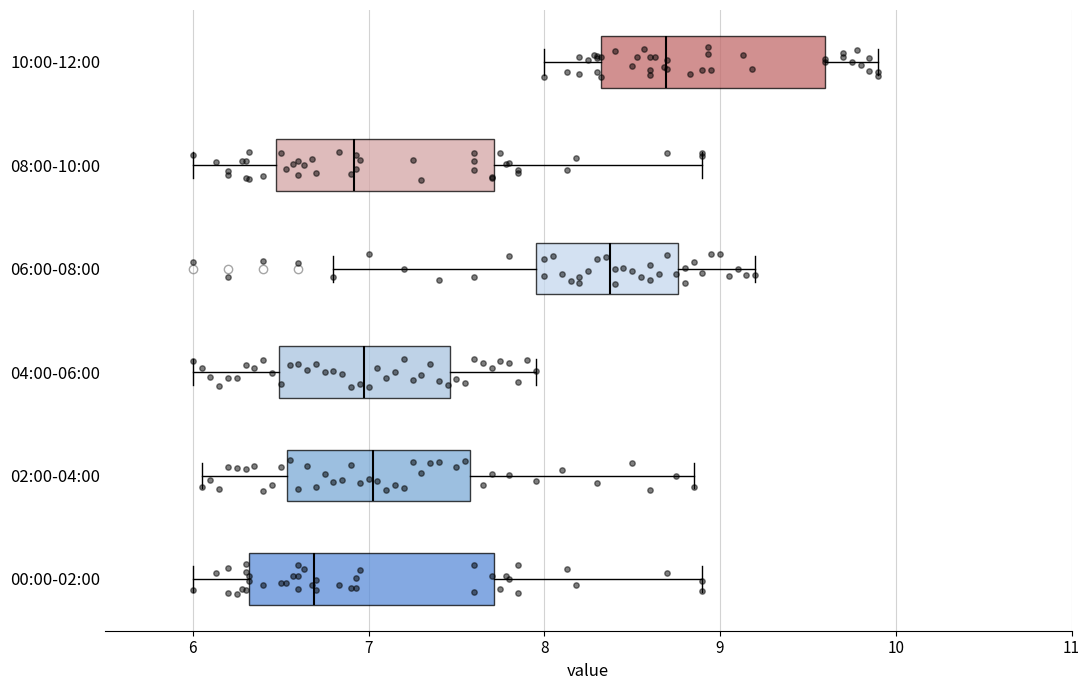

Where is the right edge of the box for 04:00-06:00 on the x-axis? The values are not printed on the chart, so give them approximately, as read against the axis.

7.5